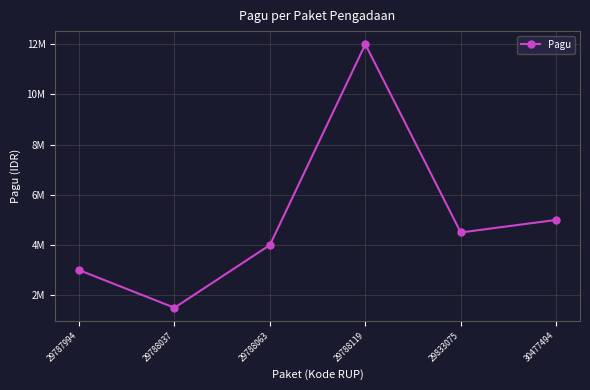

What is the sum of the values at 29788119 and 29788063?

16000000